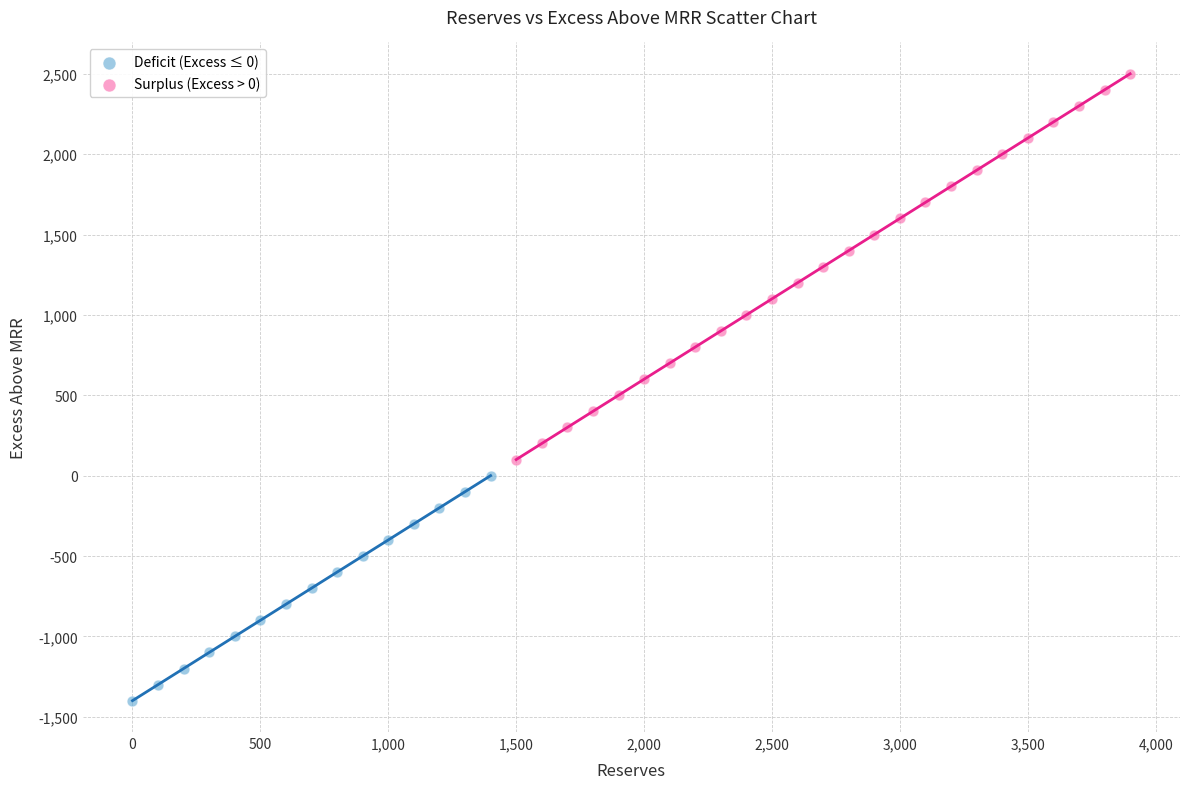

Which series reaches the minimum Y coordinate?

Deficit (Excess ≤ 0)